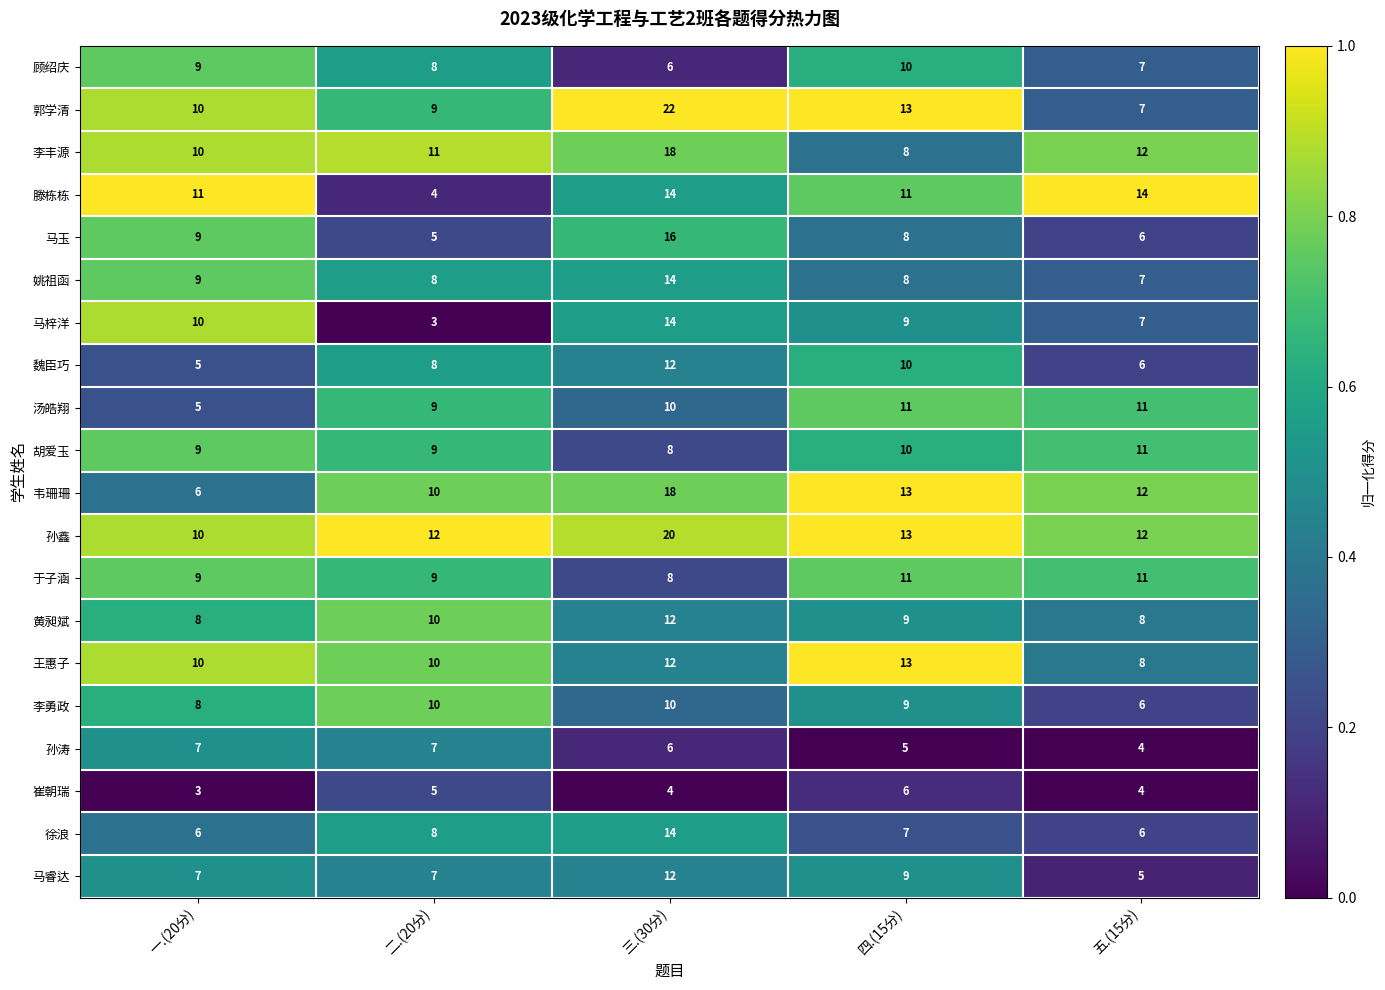

What is the difference between the maximum and minimum values in the 郭学清 series?

15